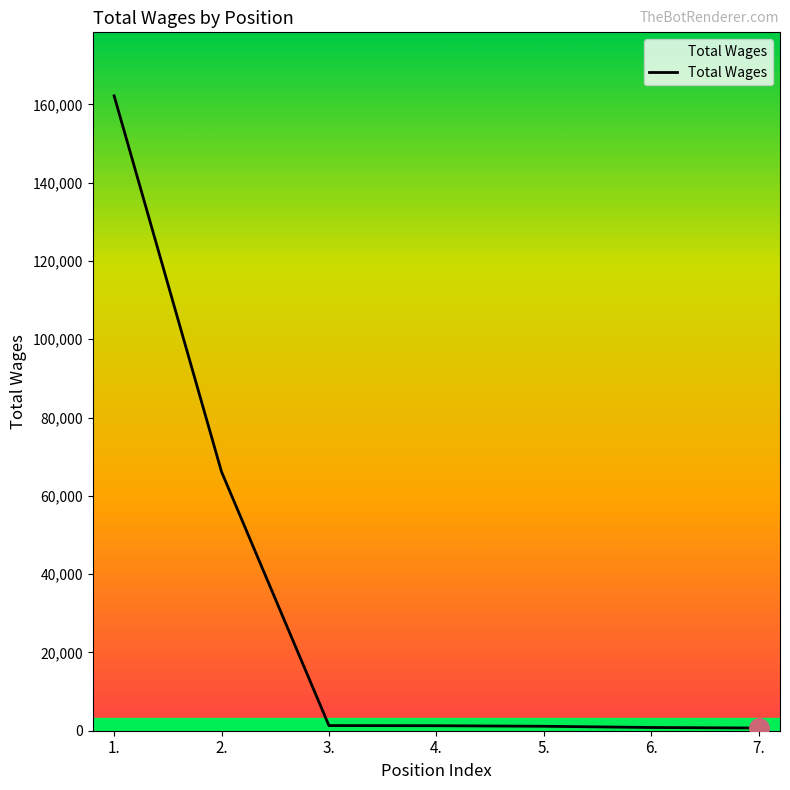

What is the ratio of the value at 6. to the value at 4.?

0.6